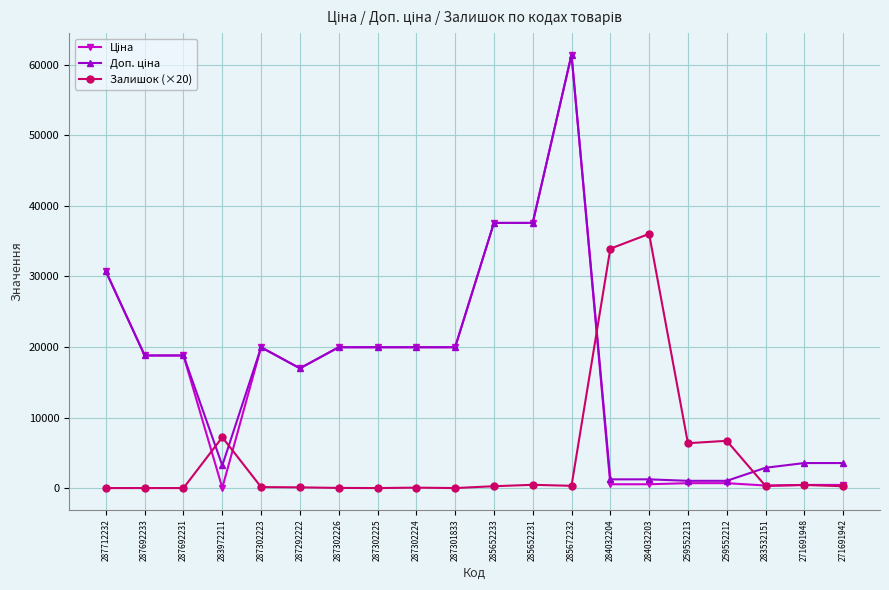

True or false: Залишок (×20) has more than 0 interior local peaks.

True